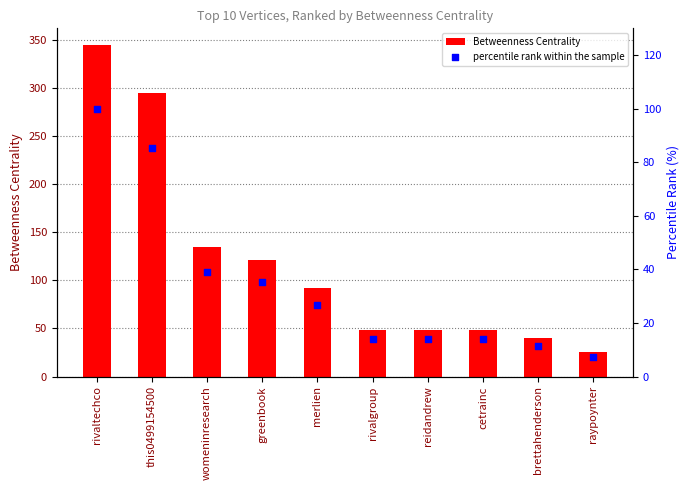

Which series has the largest Y range (max minus min)?

Betweenness Centrality